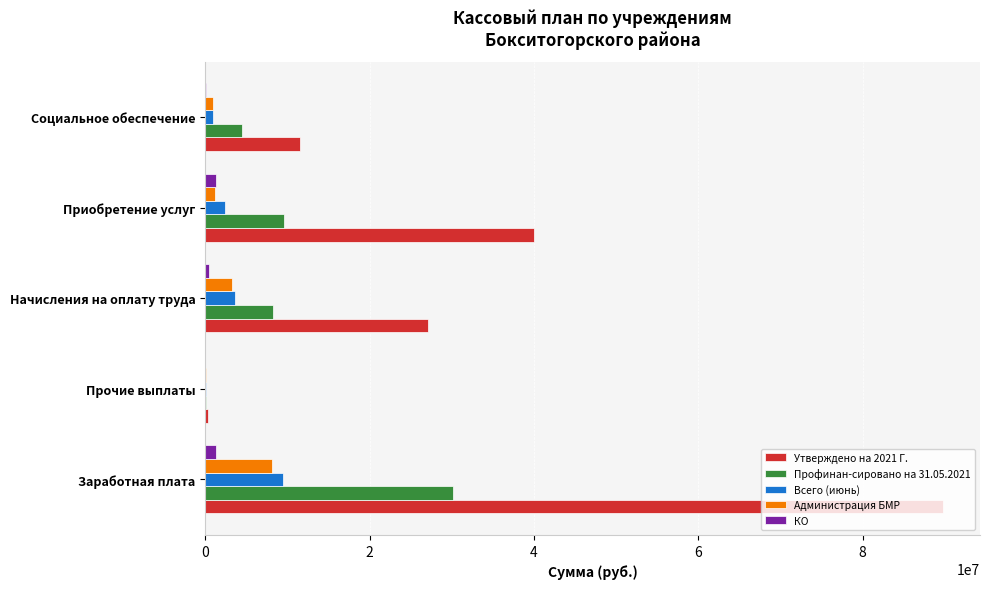

What is the maximum value shown in the chart?

89796287.3